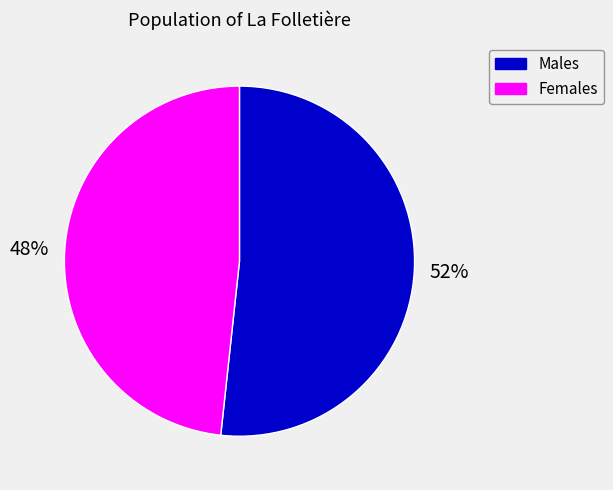

Rank the categories by value from highest to lowest.

Males, Females